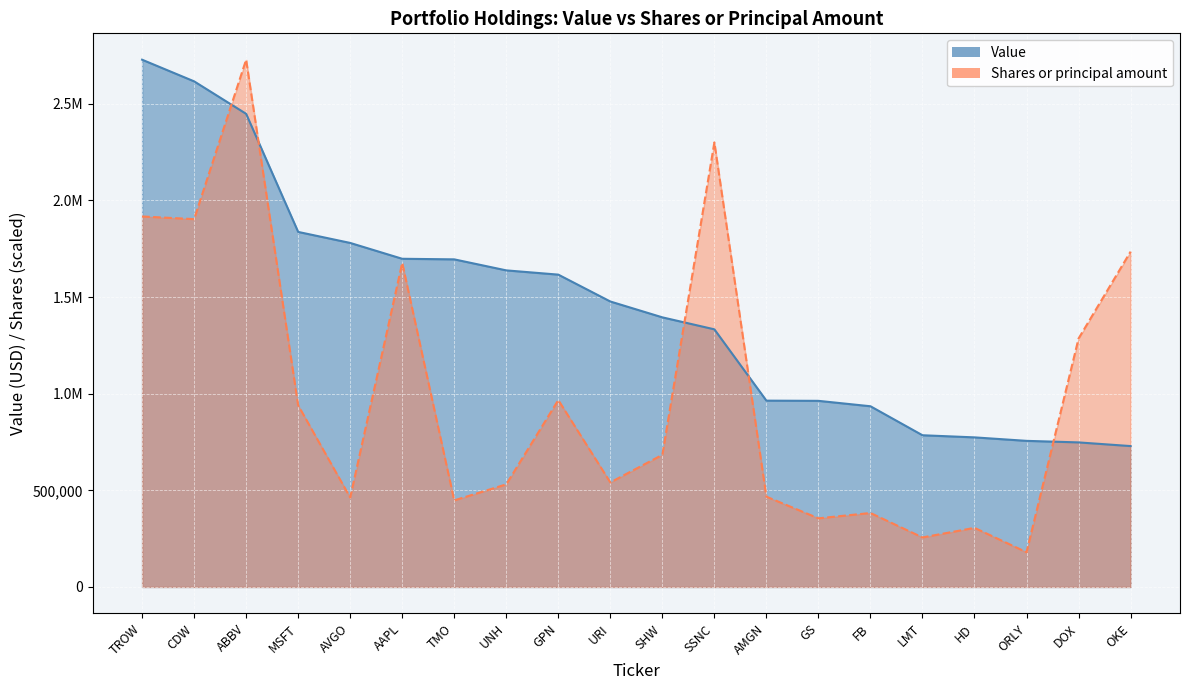

Is the value of Shares or principal amount at MSFT greater than the value of Value at AVGO?

No